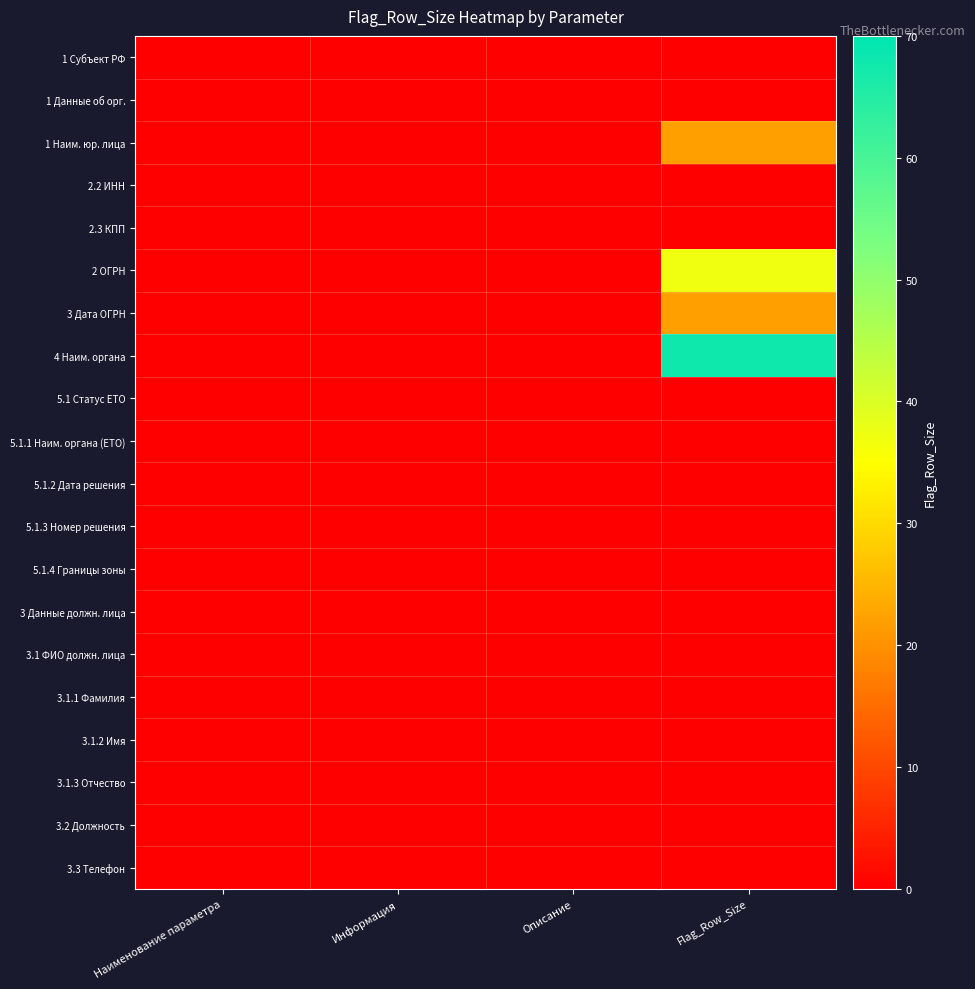

What is the total value across all series at Flag_Row_Size?

149